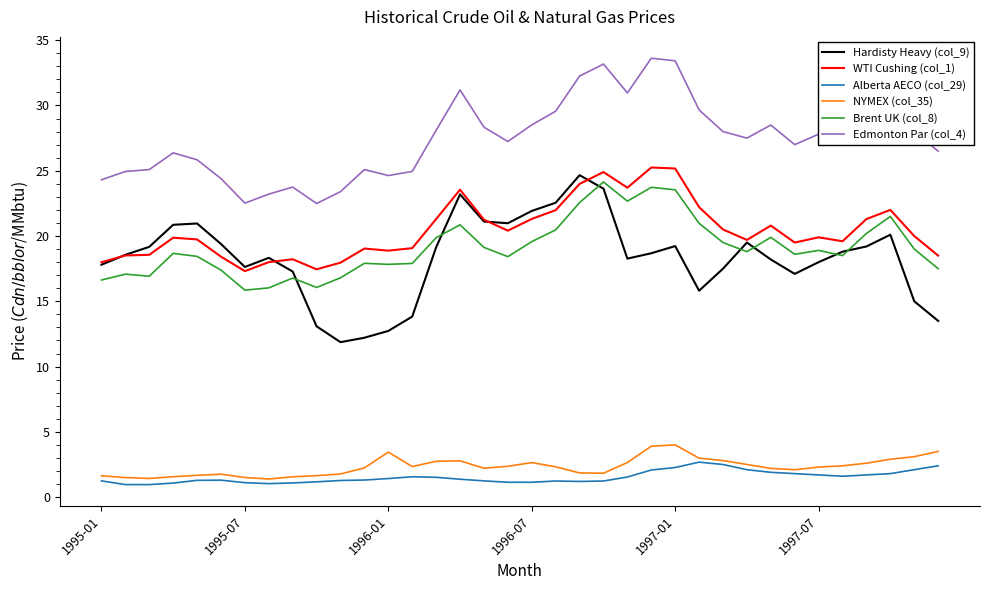

True or false: Alberta AECO (col_29) and WTI Cushing (col_1) intersect in this chart.

False